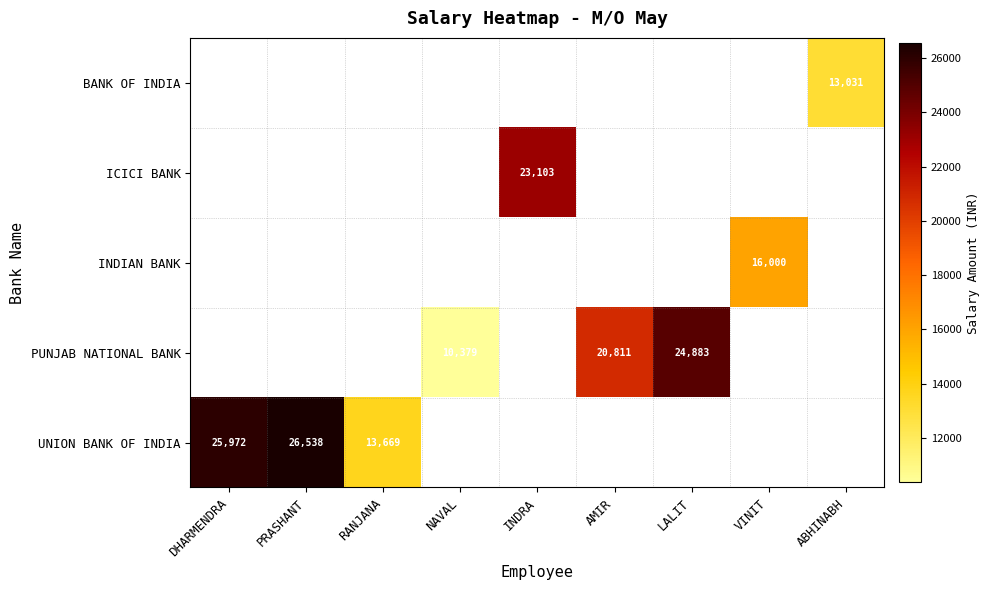

Which category has the lowest value across all series?

NAVAL